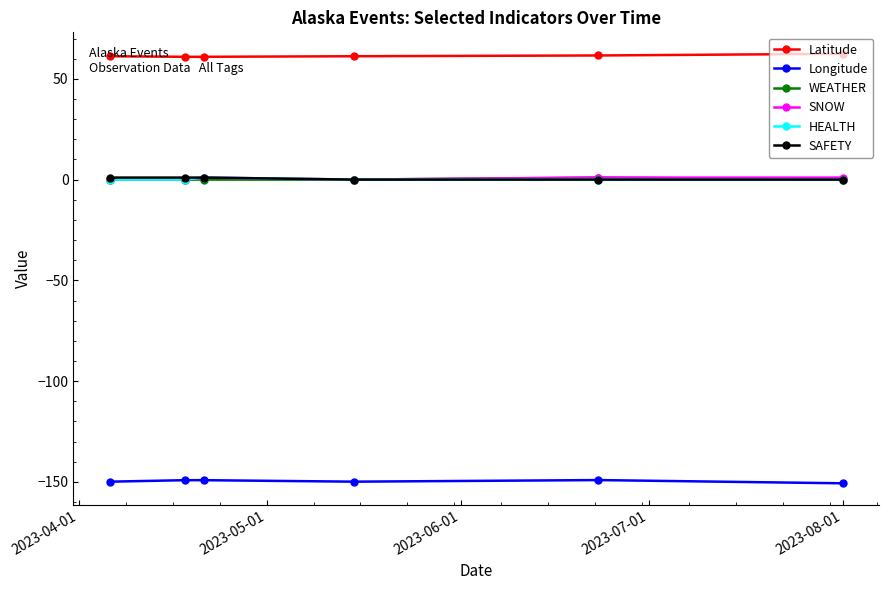

True or false: Latitude and HEALTH cross at least once.

False